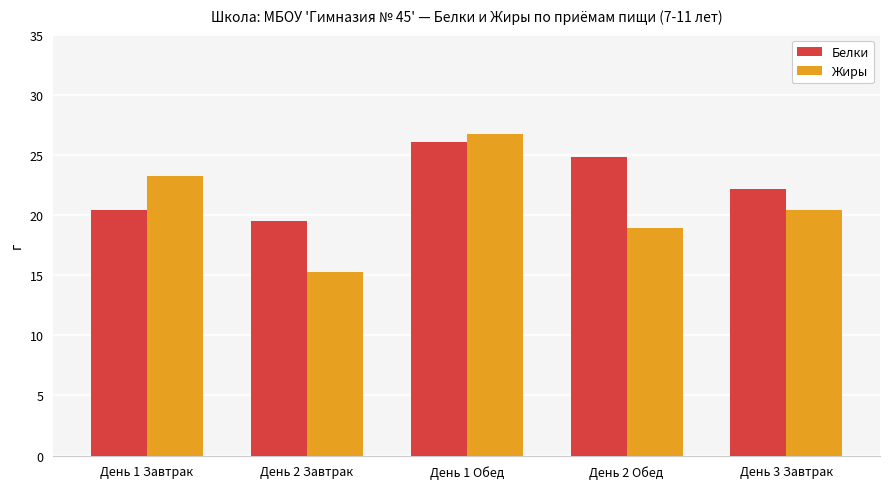

At how many categories does at least one series exceed 16?

5